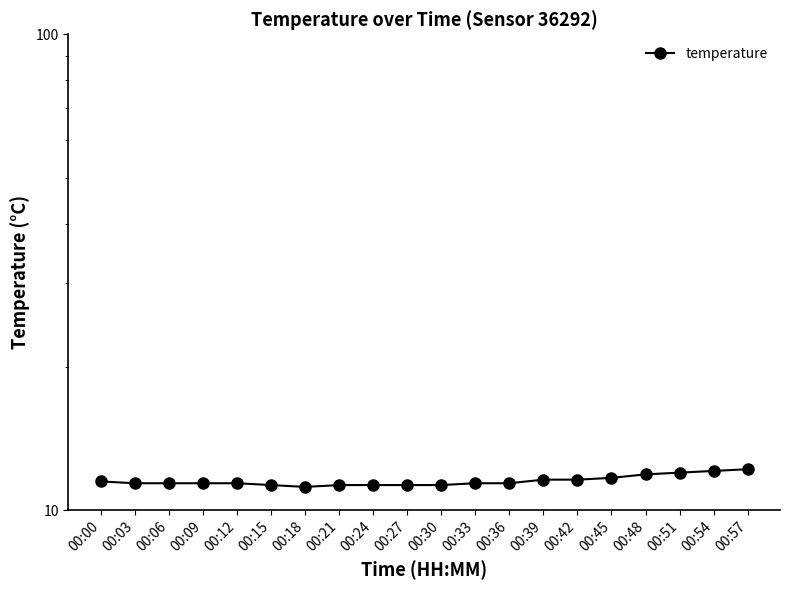

Rank the categories by value from lowest to highest.

00:18, 00:15, 00:21, 00:24, 00:27, 00:30, 00:03, 00:06, 00:09, 00:12, 00:33, 00:36, 00:00, 00:39, 00:42, 00:45, 00:48, 00:51, 00:54, 00:57